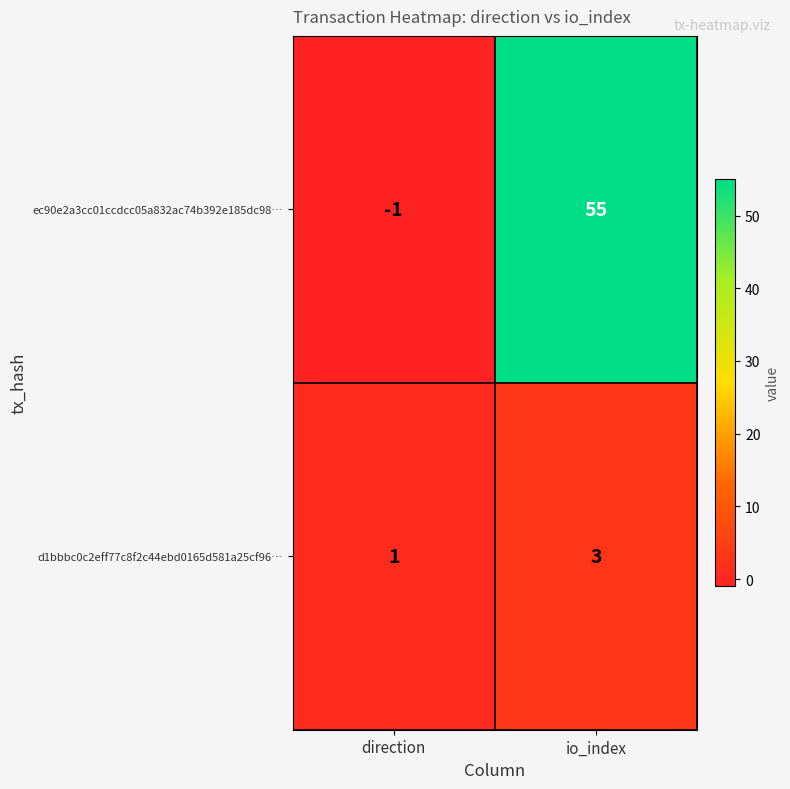

Which series has the largest range (max minus min)?

ec90e2a3cc01ccdcc05a832ac74b392e185dc98…